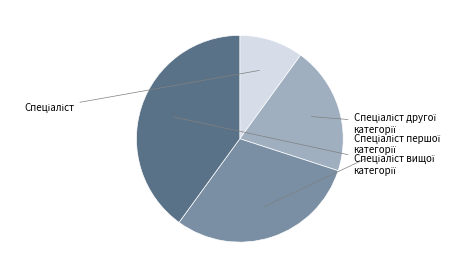

Is there any slice that represents more than half of the pie?

No